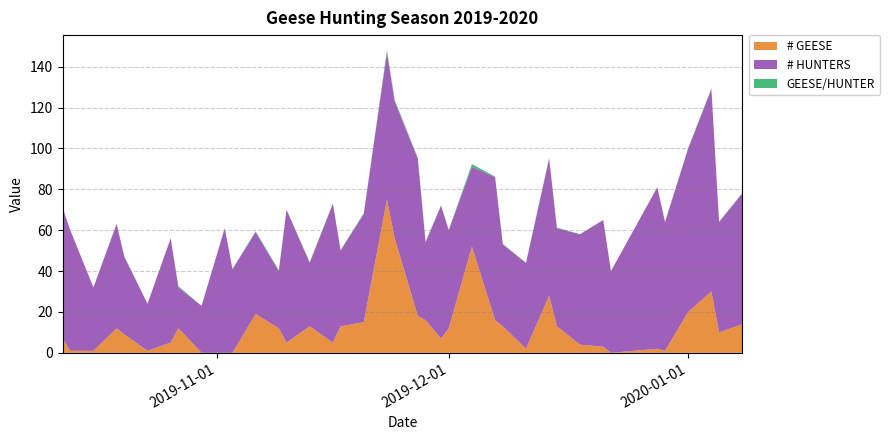

Reading left to right, extract all data points from this chart.

# GEESE: 7.0	1.0	1.0	12.0	9.0	1.0	5.0	12.0	0.0	0.0	0.0	19.0	12.0	5.0	13.0	5.0	13.0	15.0	75.0	56.0	18.0	16.0	7.0	12.0	52.0	16.0	13.0	2.0	28.0	13.0	4.0	3.0	0.0	2.0	1.0	20.0	30.0	10.0	14.0
# HUNTERS: 64.0	59.0	31.0	51.0	38.0	23.0	51.0	20.0	23.0	61.0	41.0	40.0	28.0	65.0	31.0	68.0	37.0	53.0	72.0	67.0	77.0	38.0	65.0	48.0	39.0	70.0	40.0	42.0	67.0	48.0	54.0	62.0	40.0	79.0	63.0	80.0	99.0	54.0	64.0
GEESE/HUNTER: 0.1	0.0	0.0	0.2	0.2	0.0	0.1	0.6	0.0	0.0	0.0	0.5	0.4	0.1	0.4	0.1	0.4	0.3	1.0	0.8	0.2	0.4	0.1	0.2	1.3	0.2	0.3	0.0	0.4	0.3	0.1	0.0	0.0	0.0	0.0	0.2	0.3	0.2	0.2